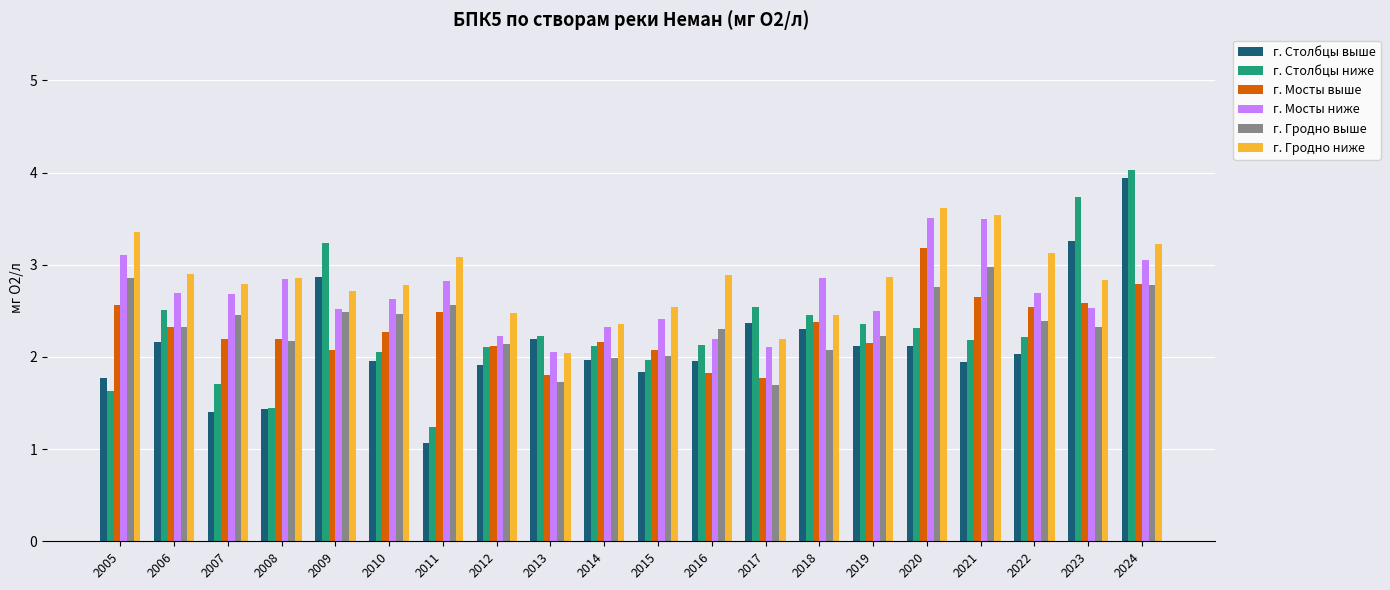

What is the difference between the maximum and minimum values in the г. Мосты выше series?

1.4